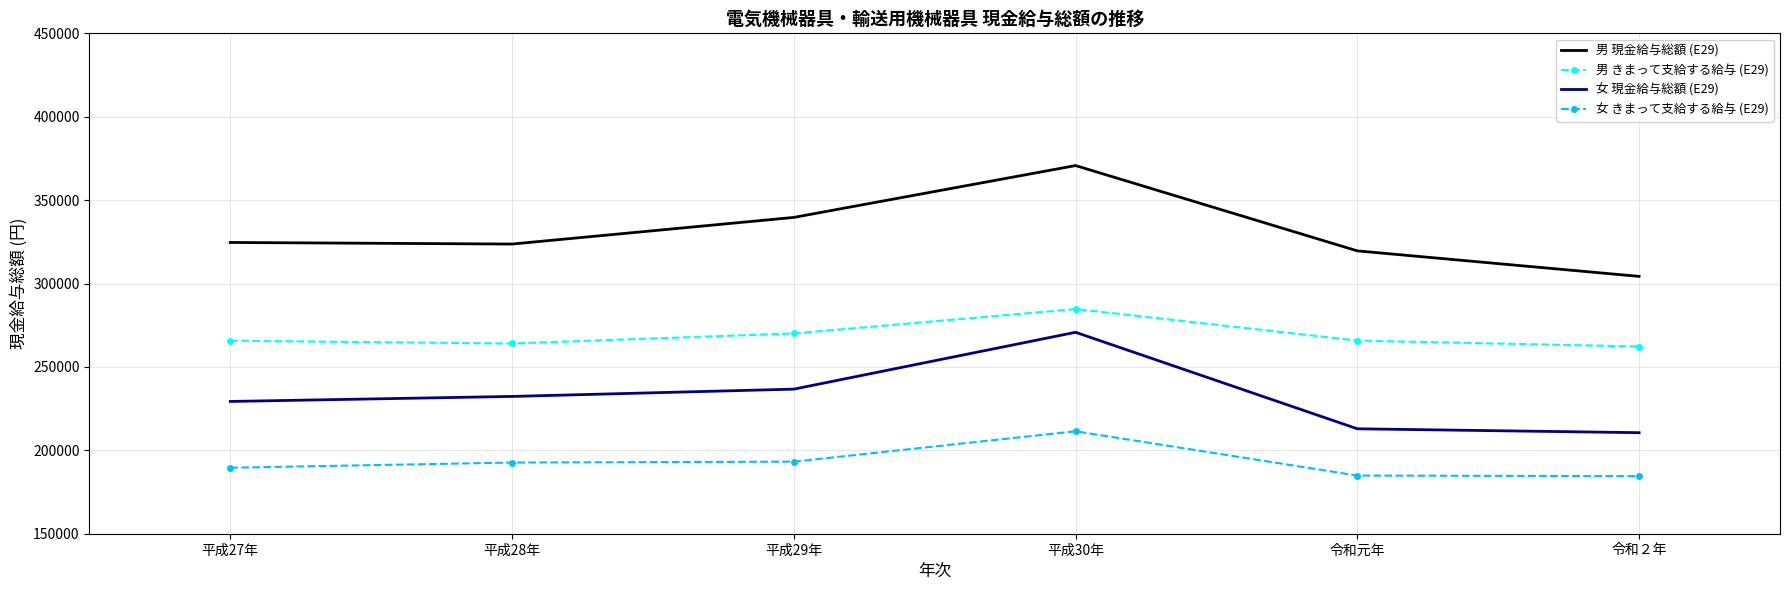

Is the value of 女 きまって支給する給与 (E29) at 平成29年 greater than the value of 女 現金給与総額 (E29) at 平成30年?

No